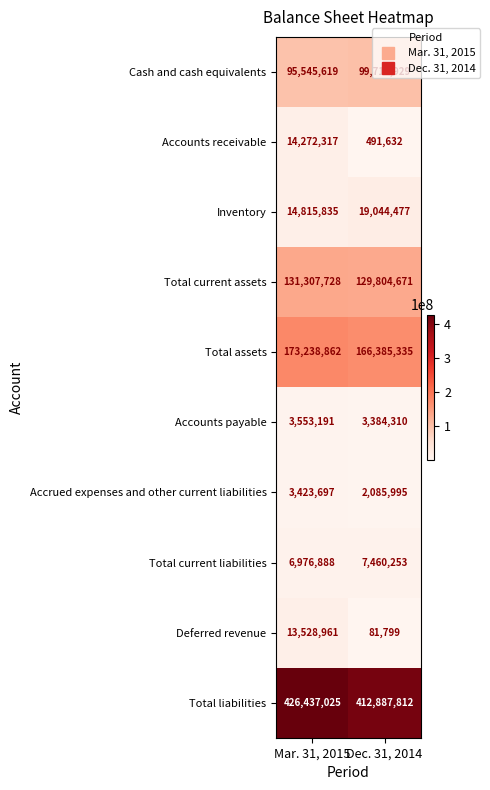

What is the difference between the Accounts receivable values at Dec. 31, 2014 and Mar. 31, 2015?

13780685